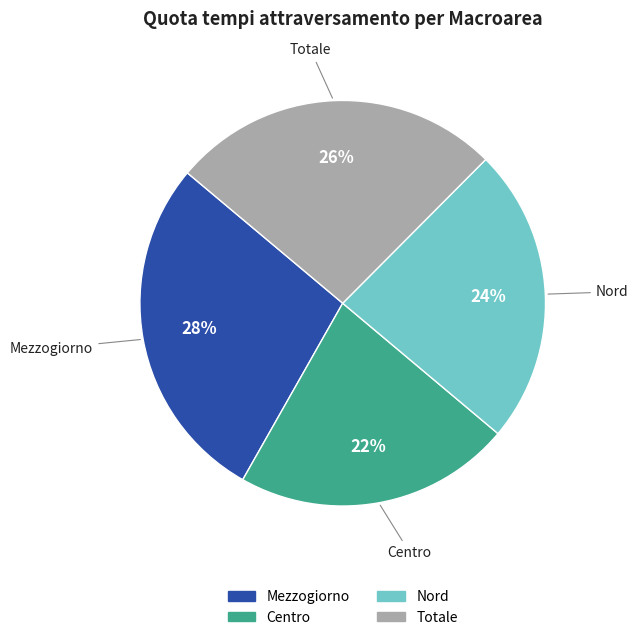

To the nearest percent, what percentage of the pie is Totale?

26%